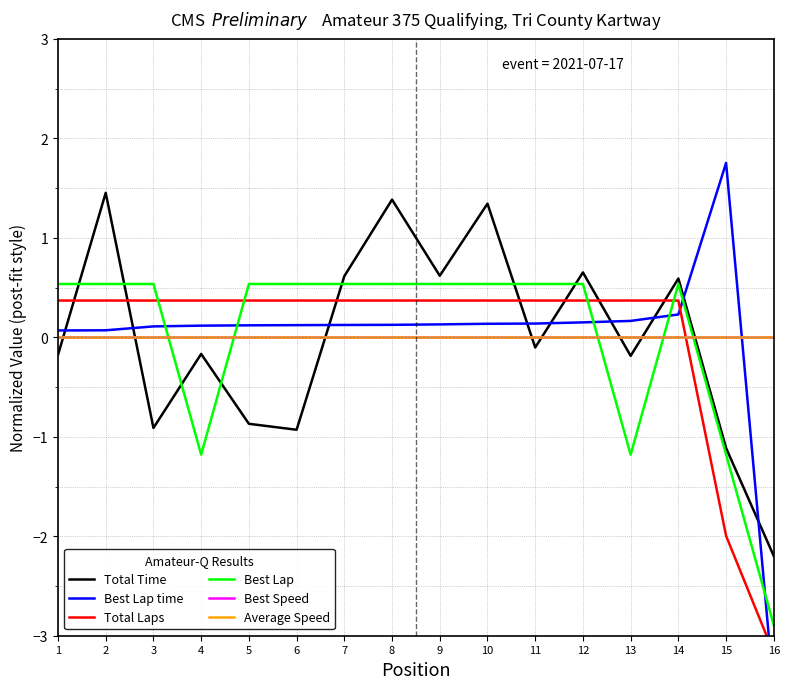

What is the value of the Total Time point at the 14th from the left?

0.6